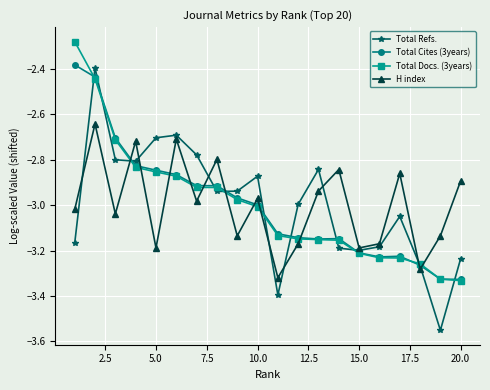

True or false: H index has more than 2 points higher than both neighbors.

True